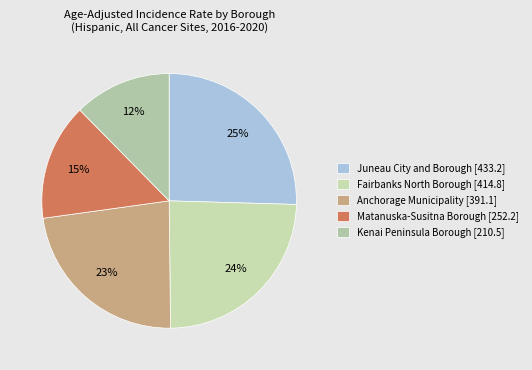

What is the largest slice in the pie chart?

Juneau City and Borough